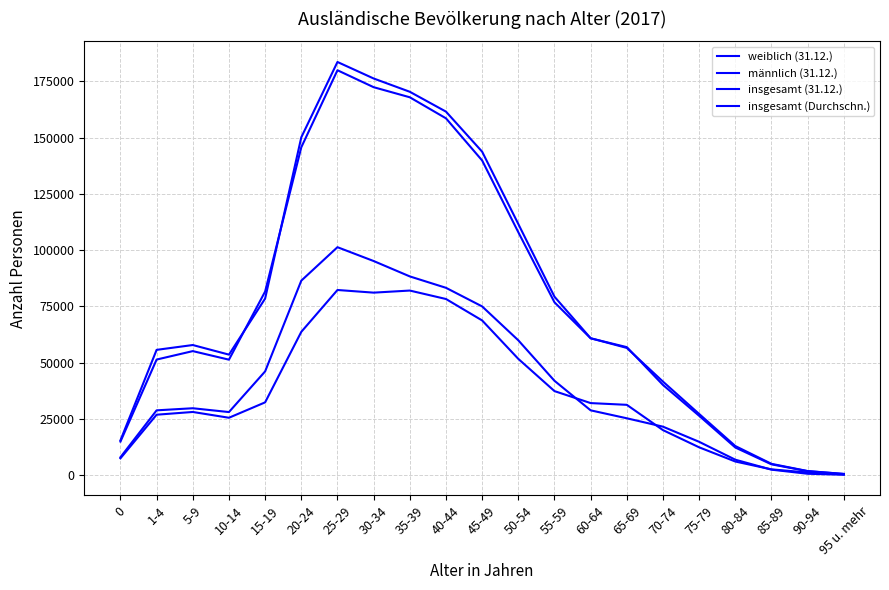

Reading left to right, transcribe all the data shown in this chart.

weiblich (31.12.): 7496	26866	28083	25511	32351	63672	82266	81088	82014	78263	68738	51670	37351	32027	31253	20017	12378	6071	2586	1205	370
männlich (31.12.): 7975	28807	29735	28040	46102	86410	101278	95132	88298	83235	74966	59913	41931	28807	25275	21550	14823	6880	2453	631	191
insgesamt (31.12.): 15471	55673	57818	53551	78453	150082	183544	176220	170312	161498	143704	111583	79282	60834	56528	41567	27201	12951	5039	1836	561
insgesamt (Durchschn.): 14931	51365	55116	51314	81584	145655	179877	172352	167867	158522	139798	107936	76795	60802	56880	40075	26382	12289	4816	1784	536